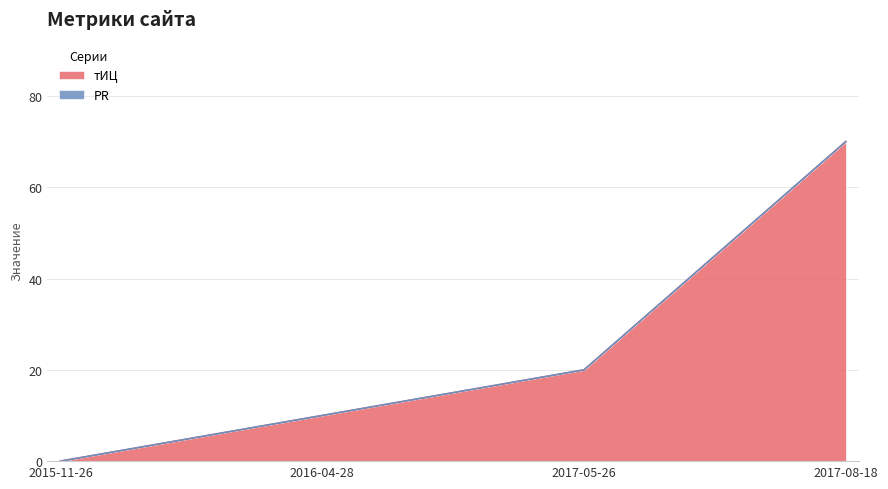

Reading right to left, extract all data points from this chart.

70	20	10	0